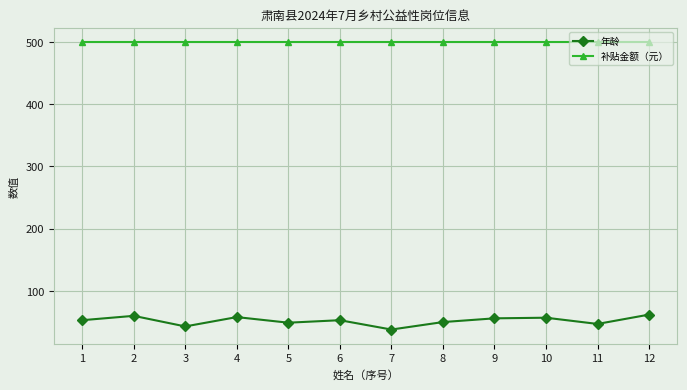

True or false: 年龄 and 补贴金额（元） intersect in this chart.

False